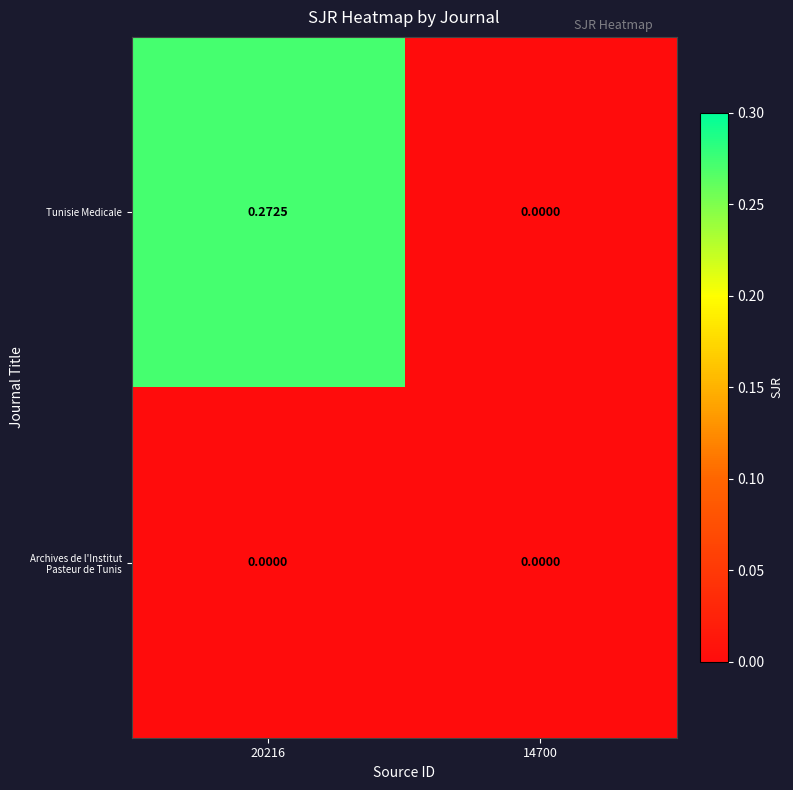

List the series in order of their peak value, lowest first.

Archives de l'Institut Pasteur de Tunis, Tunisie Medicale